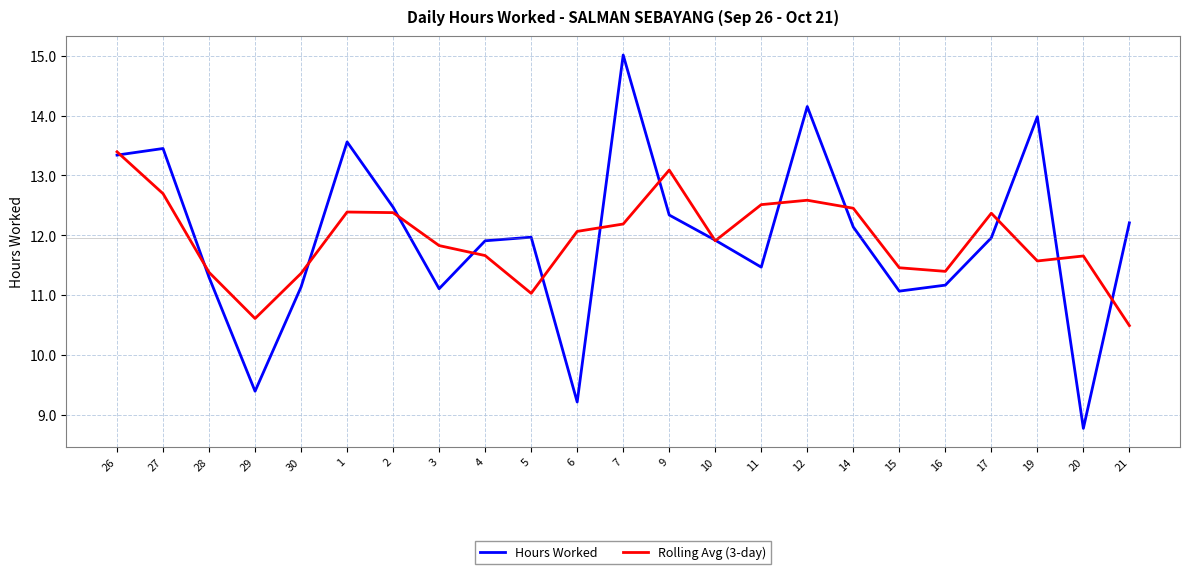

How many categories are shown in the chart?

23